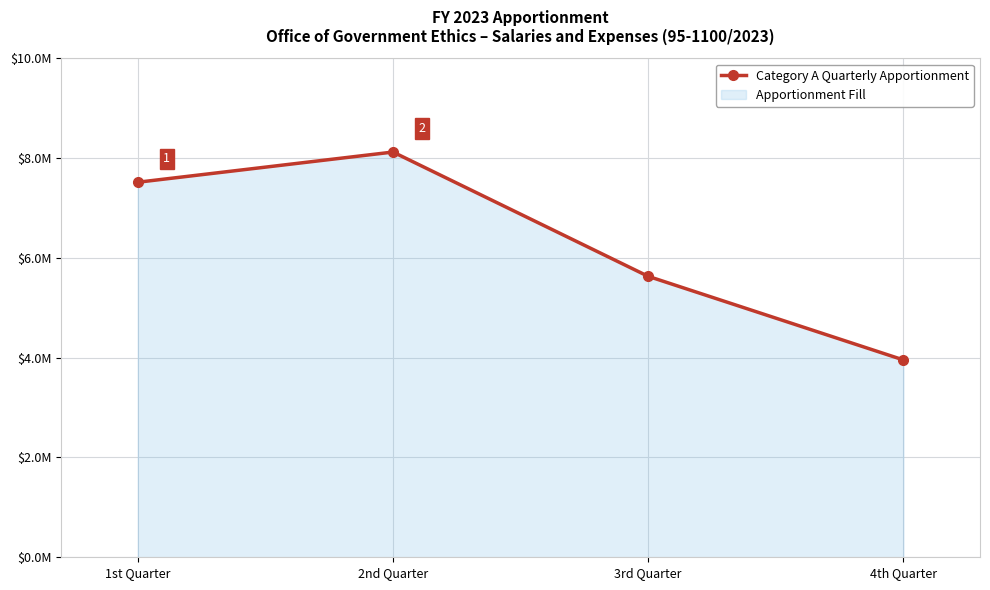

List the labels in order of value, smallest first.

4th Quarter, 3rd Quarter, 1st Quarter, 2nd Quarter